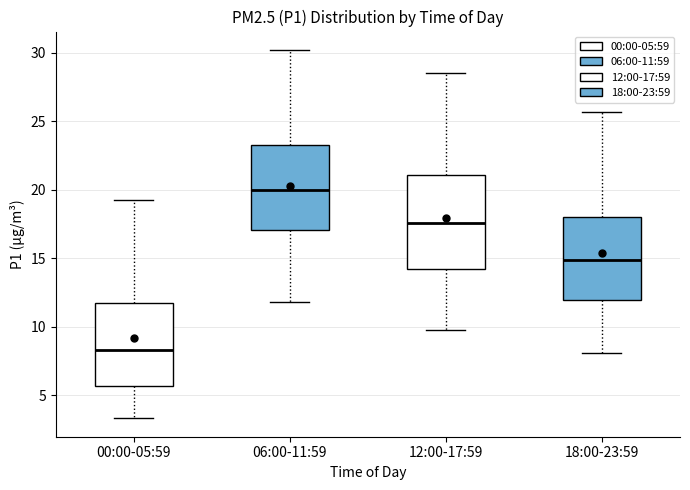

Reading left to right, transcribe this box plot: for each box, give where its median line is, the range the box spans, and where its two whiskers end, as read against the y-axis. The values are not printed on the chart, so give them approximately, as read against the axis.

00:00-05:59: median 8.5, box 5.5 to 12.0, whiskers 3.5 to 19.0
06:00-11:59: median 20.0, box 17.0 to 23.5, whiskers 12.0 to 30.0
12:00-17:59: median 17.5, box 14.5 to 21.0, whiskers 10.0 to 28.5
18:00-23:59: median 15.0, box 12.0 to 18.0, whiskers 8.0 to 25.5